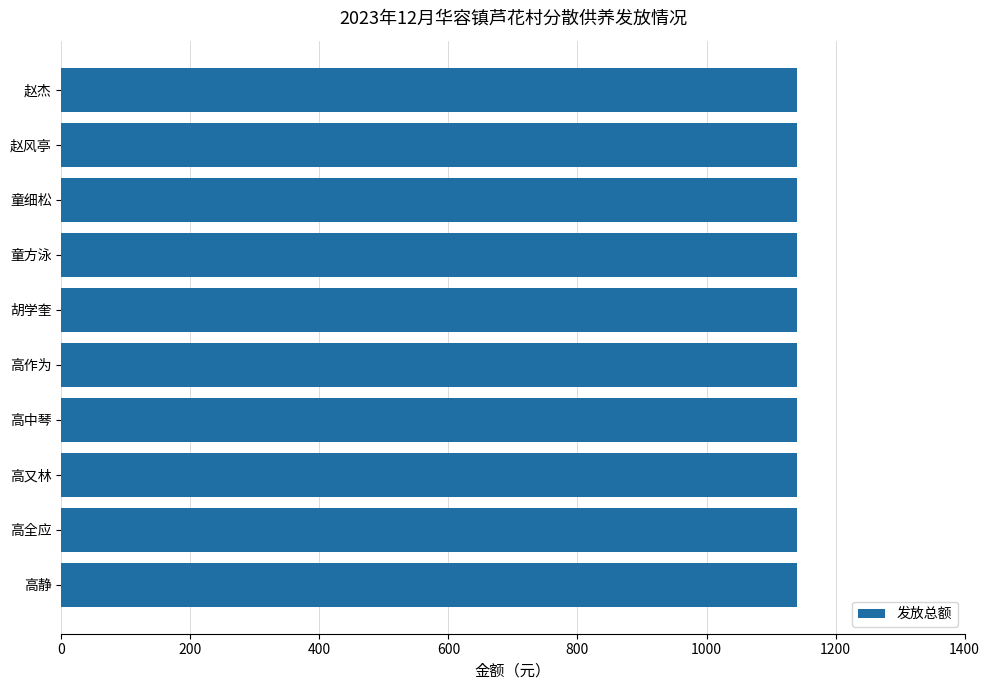

Which series has the largest total across all categories?

发放总额